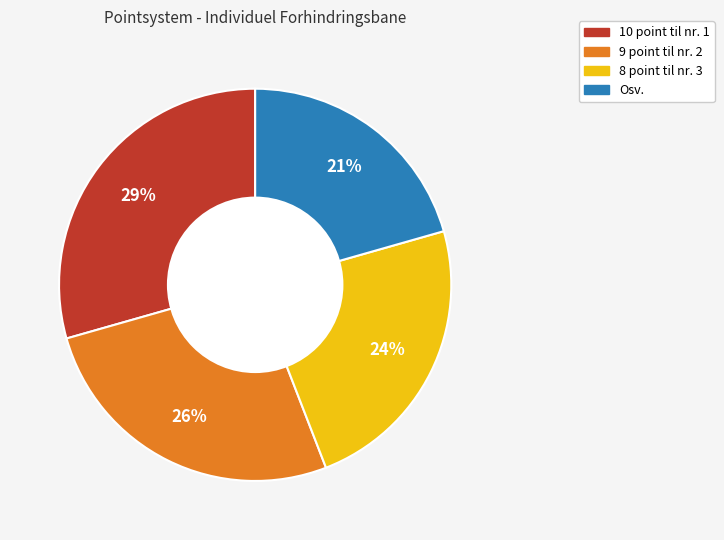

Do 8 point til nr. 3 and Osv. together represent more than half of the pie?

No